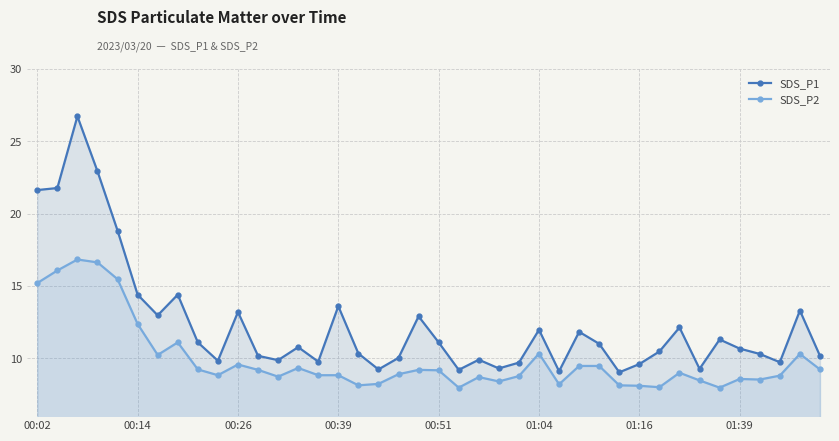

True or false: SDS_P1 has more than 0 points higher than both neighbors.

True